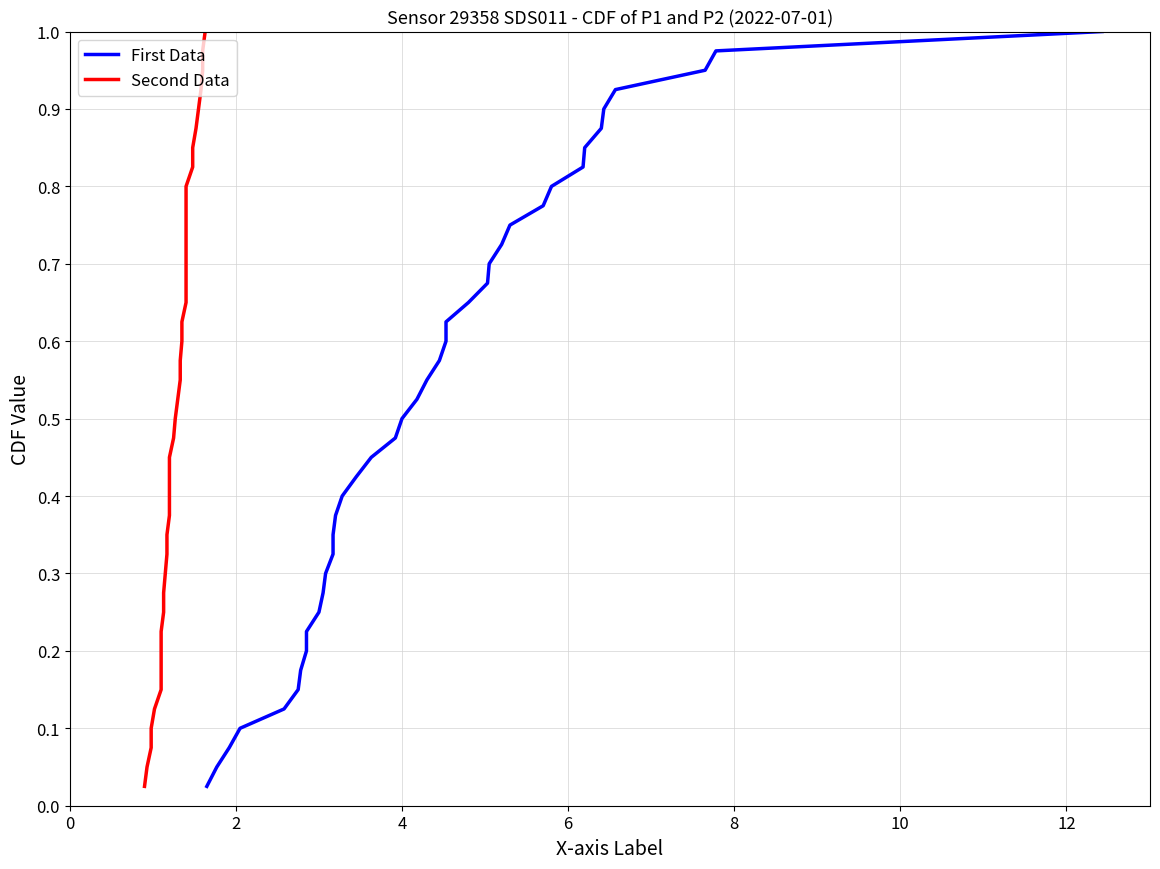

True or false: Second Data has a value of 1.0 at 23.

False